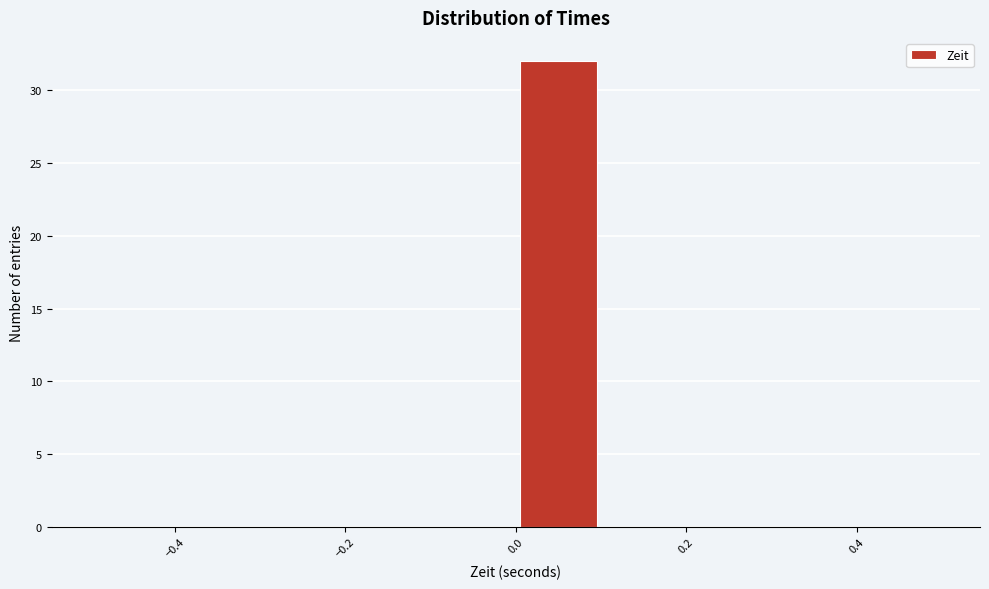

Reading left to right, transcribe this chart: for each bar, give the range it covers on the x-axis and its height. The values are not printed on the chart, so give them approximately, as read against the axis.

-0.5 to -0.4: 0
-0.4 to -0.3: 0
-0.3 to -0.2: 0
-0.2 to -0.1: 0
-0.1 to 0.0: 0
0.0 to 0.1: 32
0.1 to 0.2: 0
0.2 to 0.3: 0
0.3 to 0.4: 0
0.4 to 0.5: 0